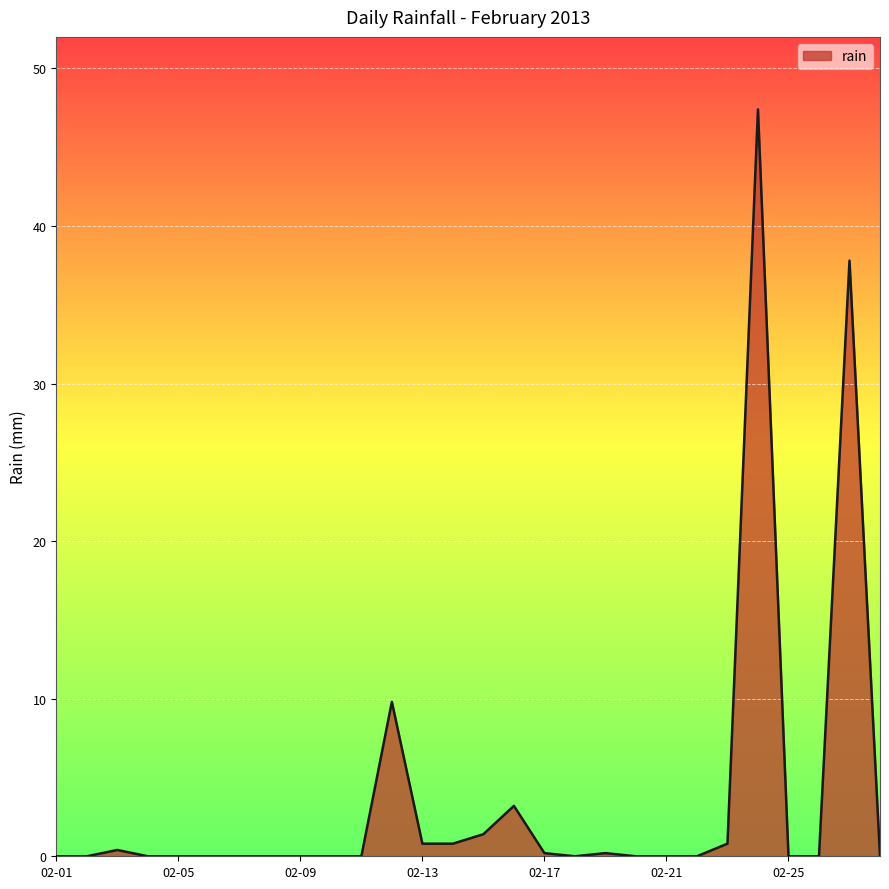

How many categories are shown in the chart?

28